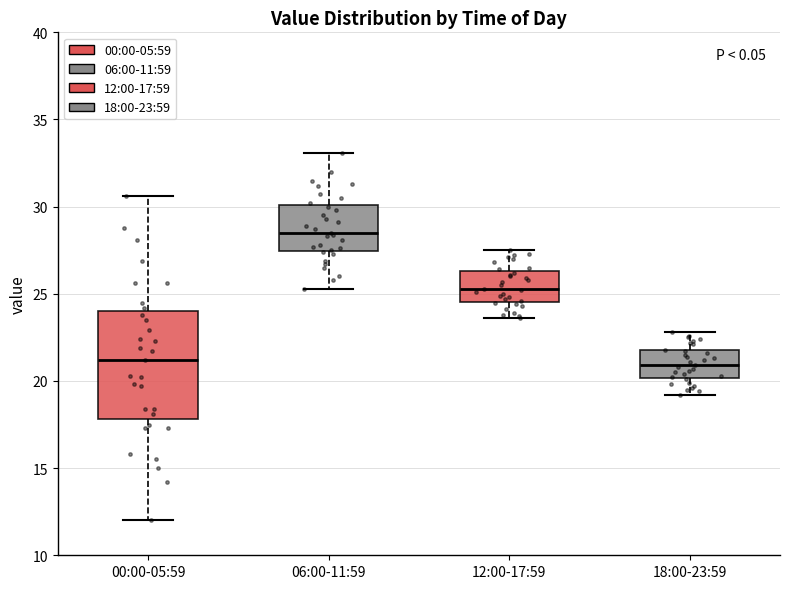

Where does the lower whisker of the box for 00:00-05:59 end on the y-axis? The values are not printed on the chart, so give them approximately, as read against the axis.

12.0